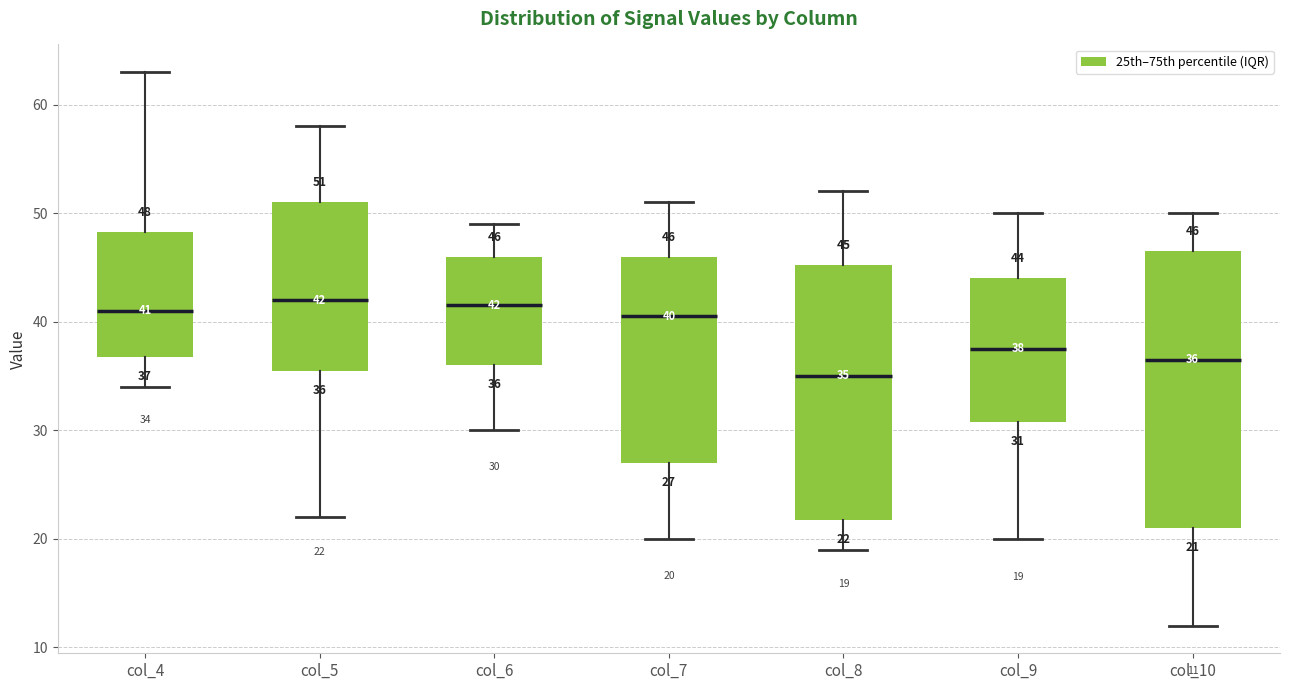

Comparing the boxes themselves (not the whiskers), which one is the tallest?

col_10